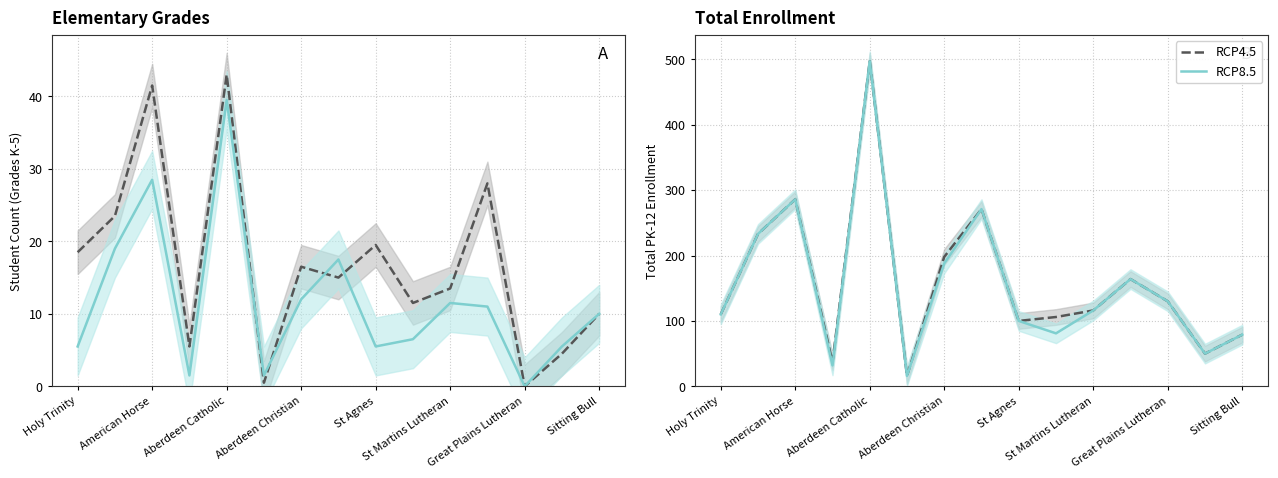

Count the number of categories in the chart.

15